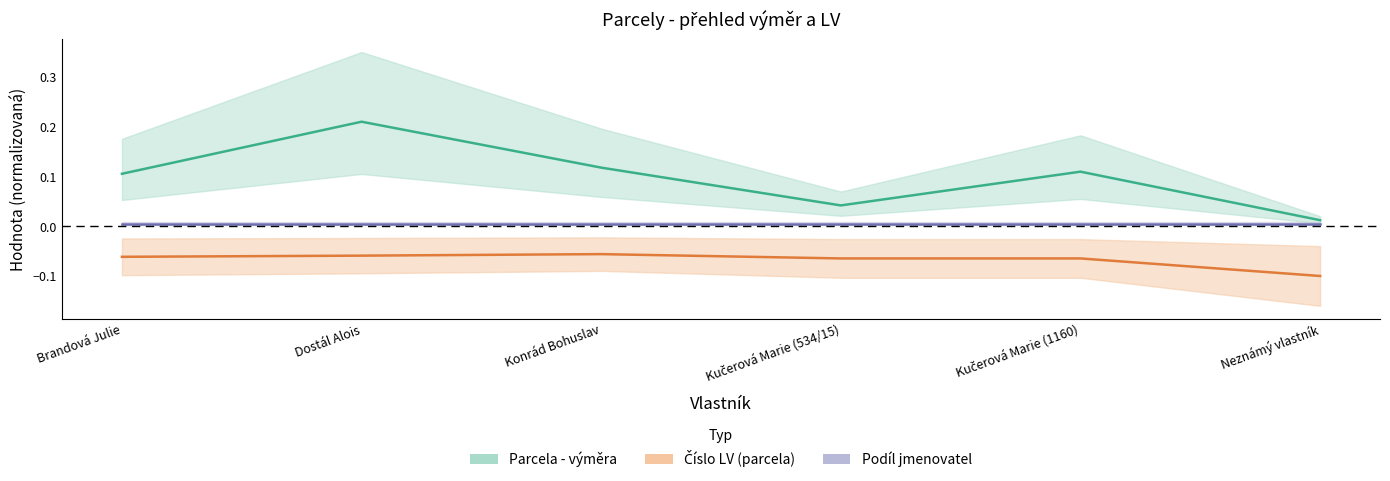

Where is the first local minimum for Parcela - výměra?

Kučerová Marie (534/15)